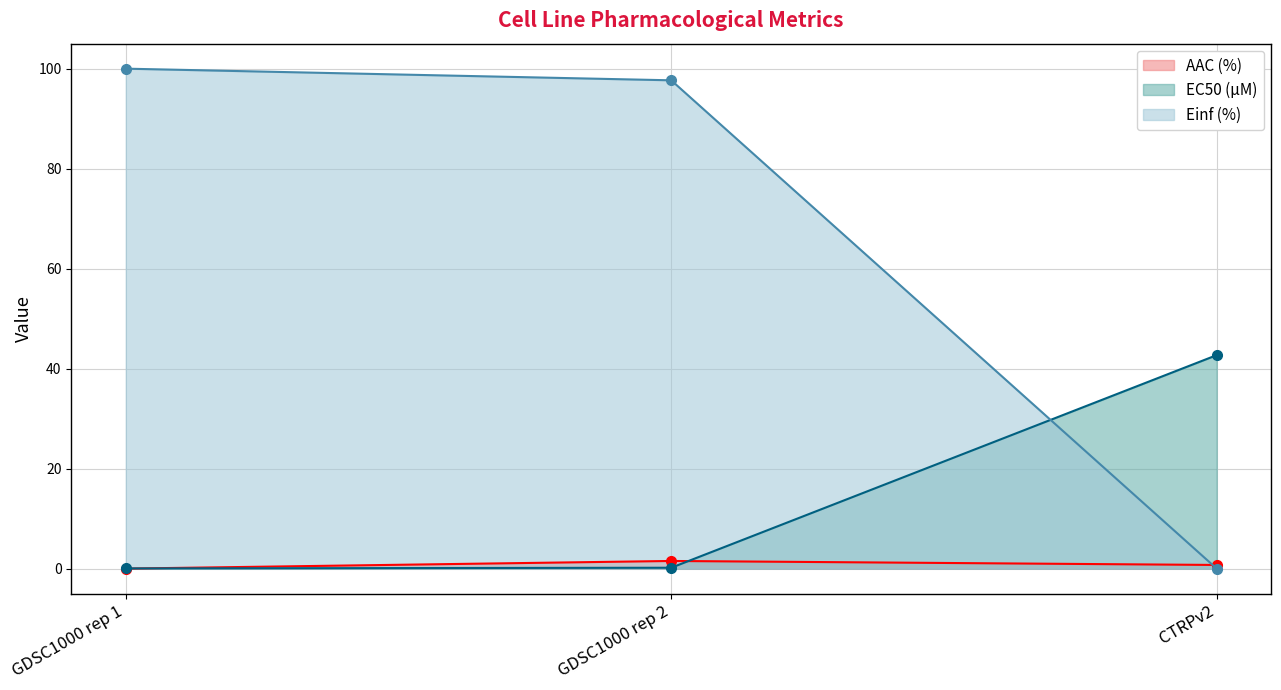

What is the label of the 2nd point from the right?

GDSC1000 rep 2